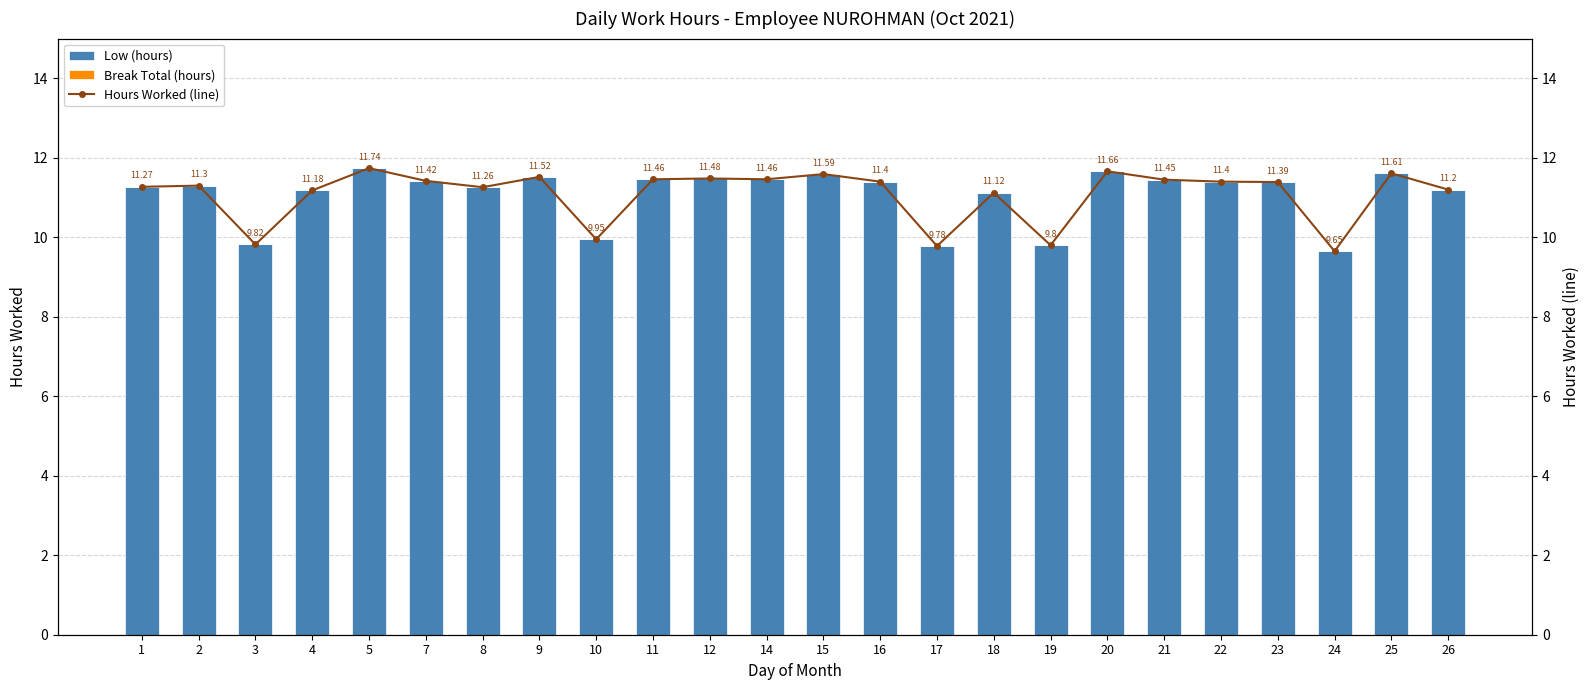

At which category is the sum across all series the highest?

5